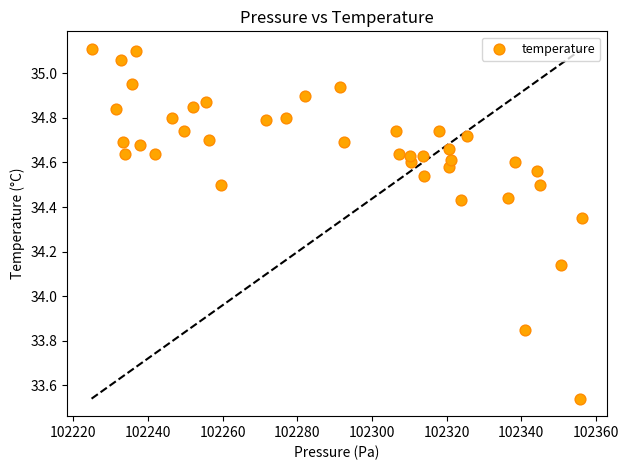

What is the range of X values (max minus min)?

131.5